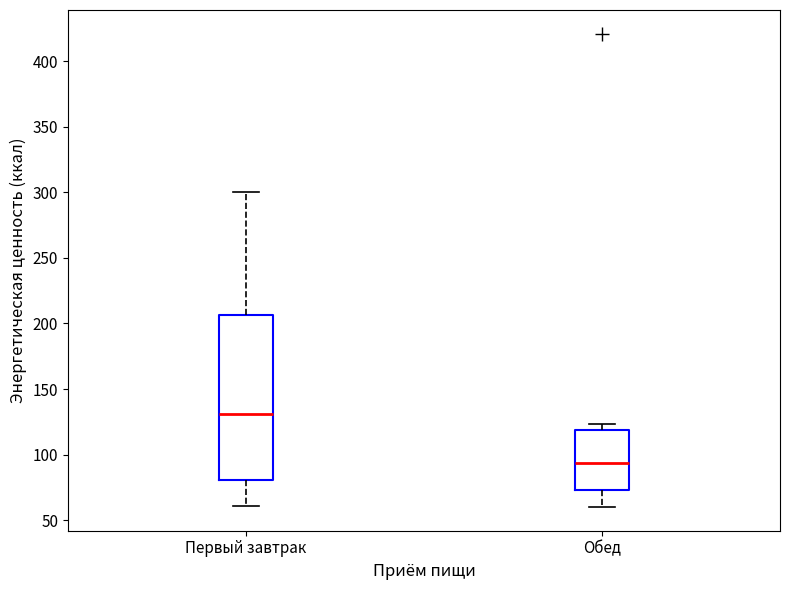

Reading left to right, transcribe this box plot: for each box, give where its median line is, the range the box spans, and where its two whiskers end, as read against the y-axis. The values are not printed on the chart, so give them approximately, as read against the axis.

Первый завтрак: median 130, box 80 to 205, whiskers 60 to 300
Обед: median 95, box 75 to 120, whiskers 60 to 125